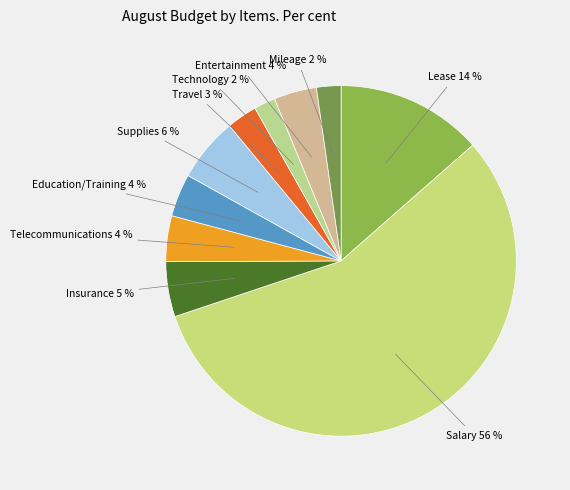

To the nearest percent, what is the average slice percentage?

10%